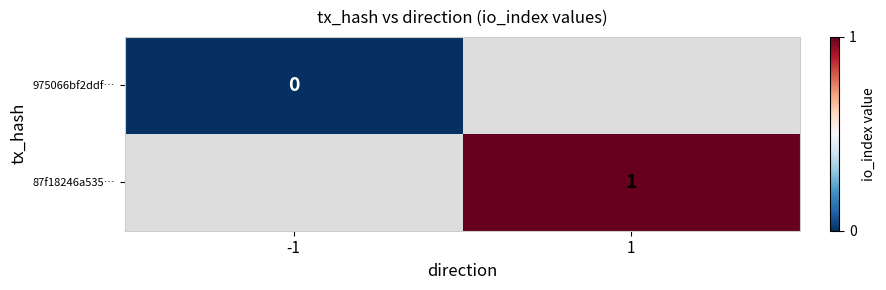

The 87f18246a535… series shows 0 at 1. True or false?

False